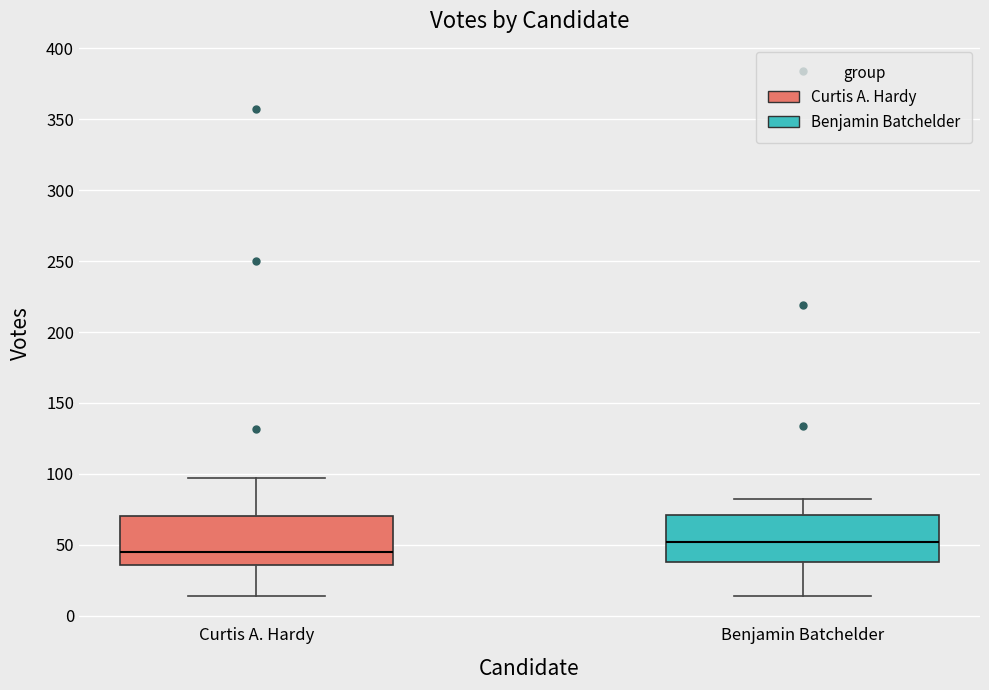

Reading left to right, transcribe this box plot: for each box, give where its median line is, the range the box spans, and where its two whiskers end, as read against the y-axis. The values are not printed on the chart, so give them approximately, as read against the axis.

Curtis A. Hardy: median 45, box 35 to 70, whiskers 15 to 95
Benjamin Batchelder: median 50, box 40 to 70, whiskers 15 to 80